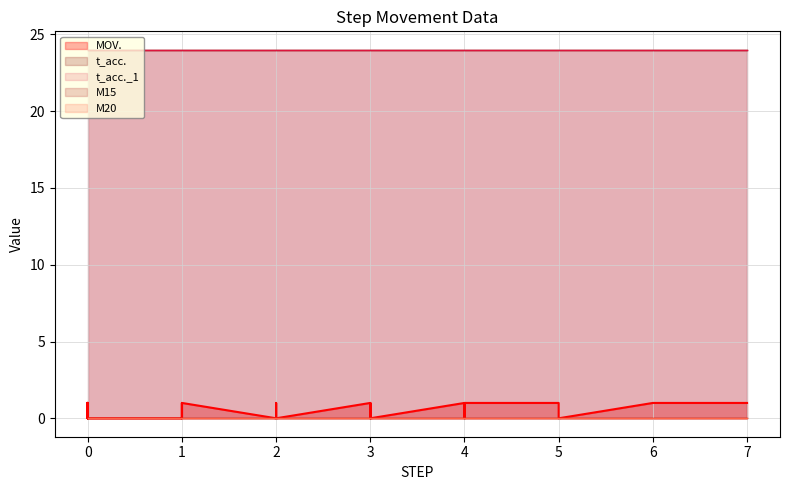

True or false: M20 and t_acc. cross at least once.

False